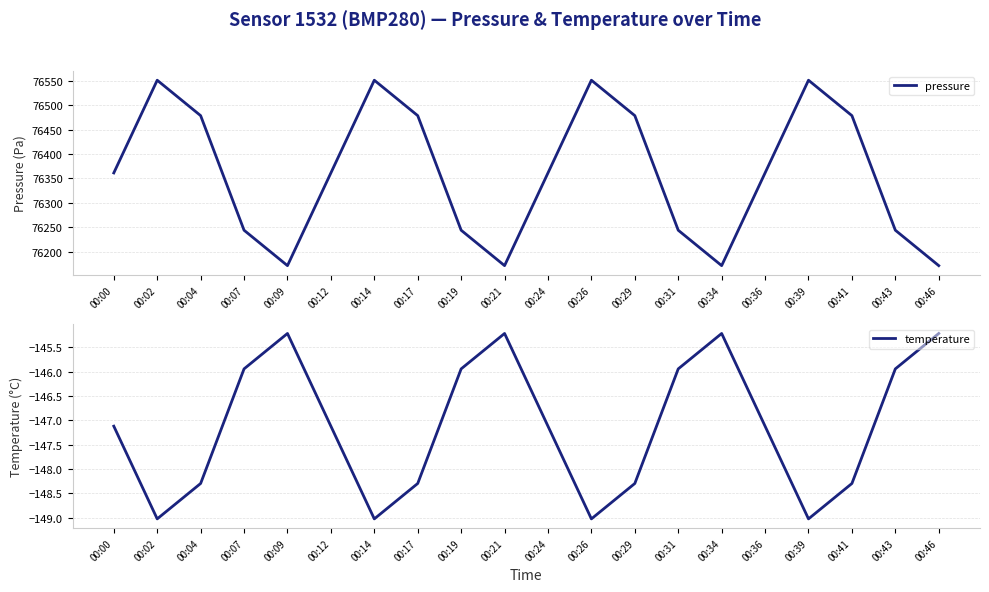

How many interior local peaks does the temperature series have?

3